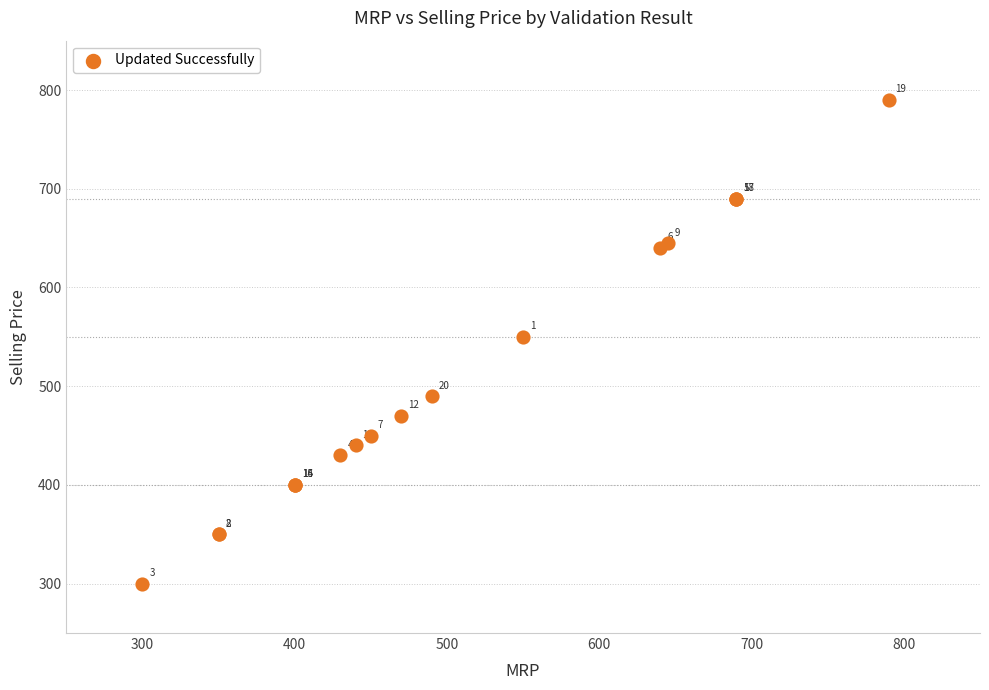

What Y value in the scatter plot is closest to 545?

550